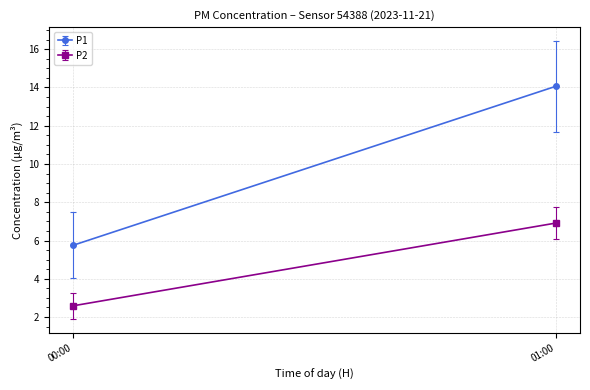

True or false: P2 and P1 intersect in this chart.

False